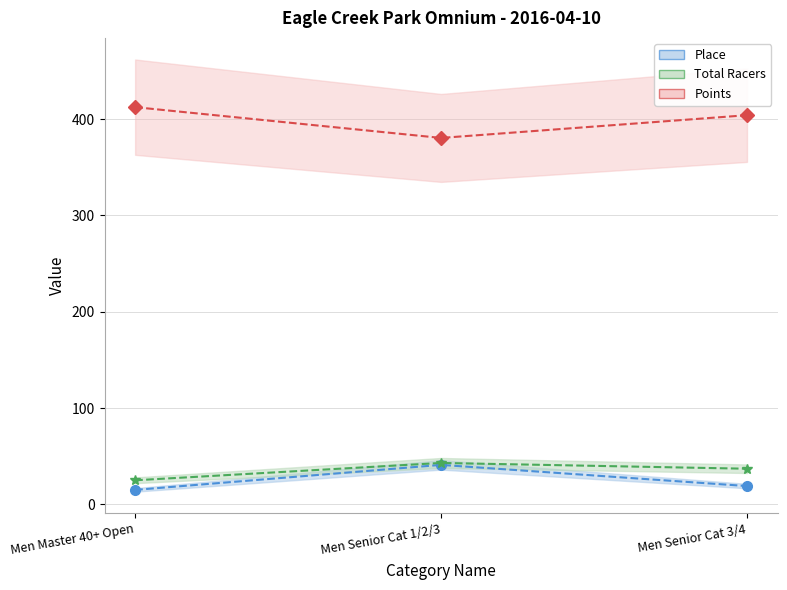

What is the smallest value displayed?

15.0